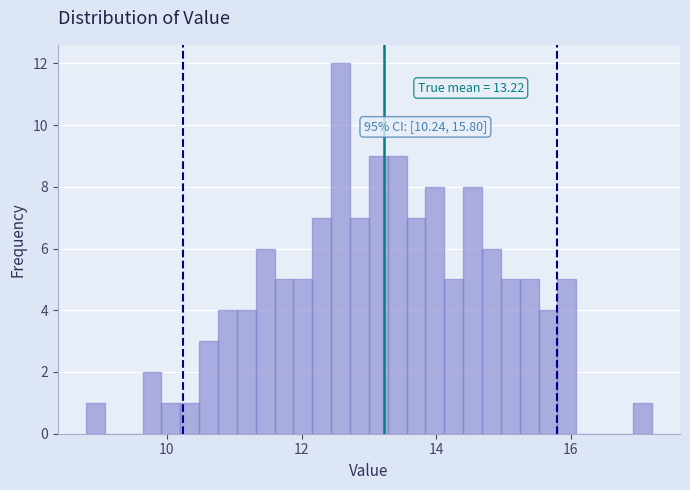

Around what value on the x-axis is the tallest bar? Give the approximate position of its centre, as read against the axis.

12.6